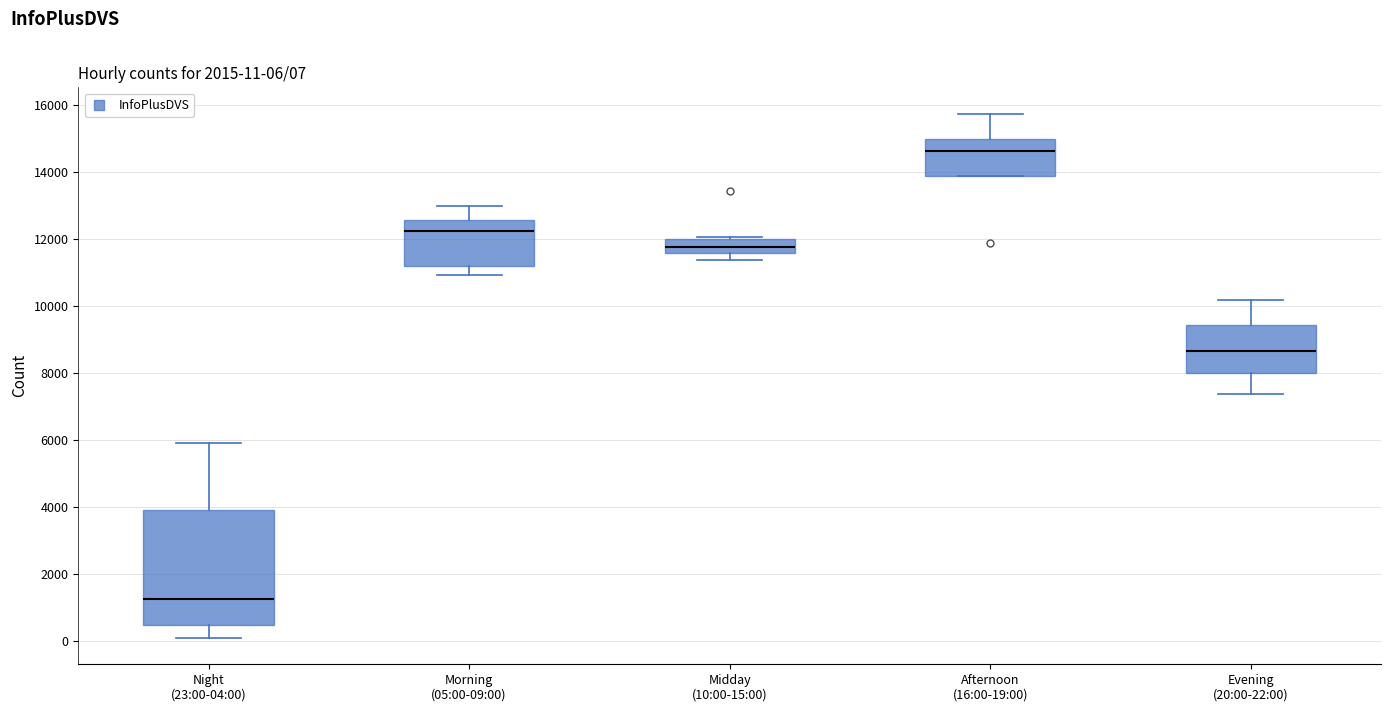

Which box has the lowest median line?

Night (23:00-04:00)